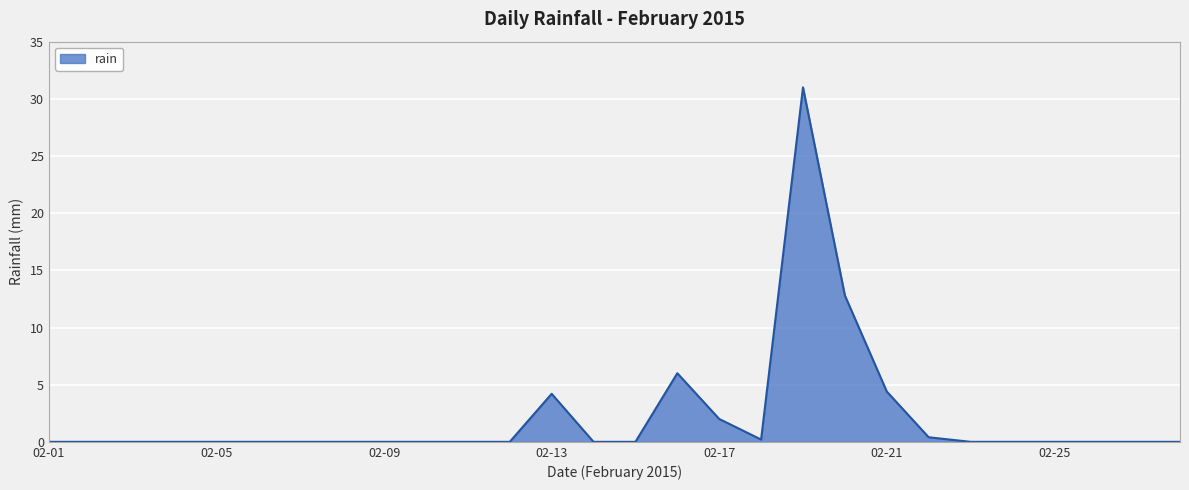

What is the greatest value displayed?

31.0